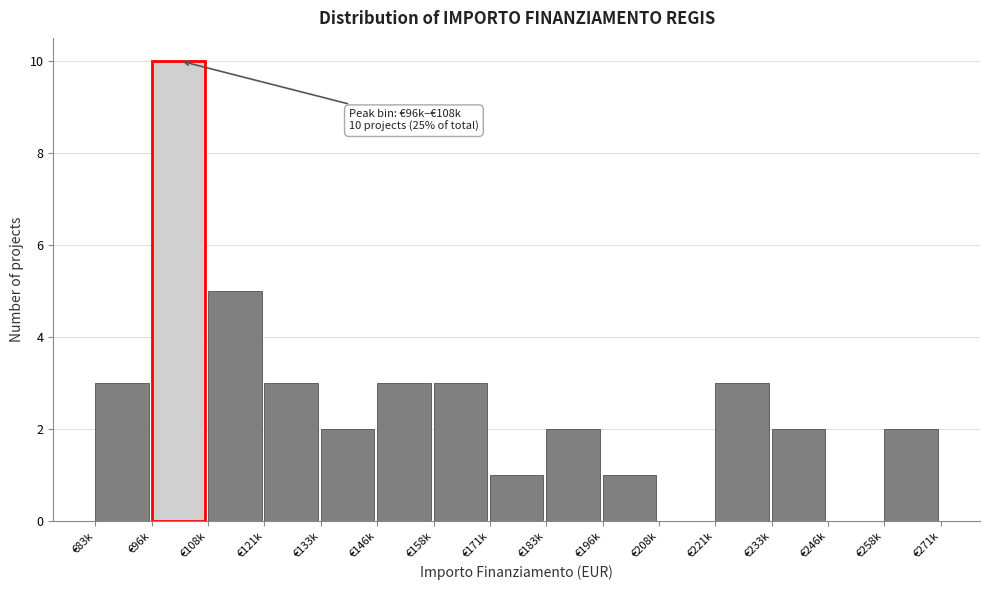

Reading right to left, transcribe all the data shown in this chart.

€258k=2	€246k=0	€233k=2	€221k=3	€208k=0	€196k=1	€183k=2	€171k=1	€158k=3	€146k=3	€133k=2	€121k=3	€108k=5	€96k=10	€83k=3